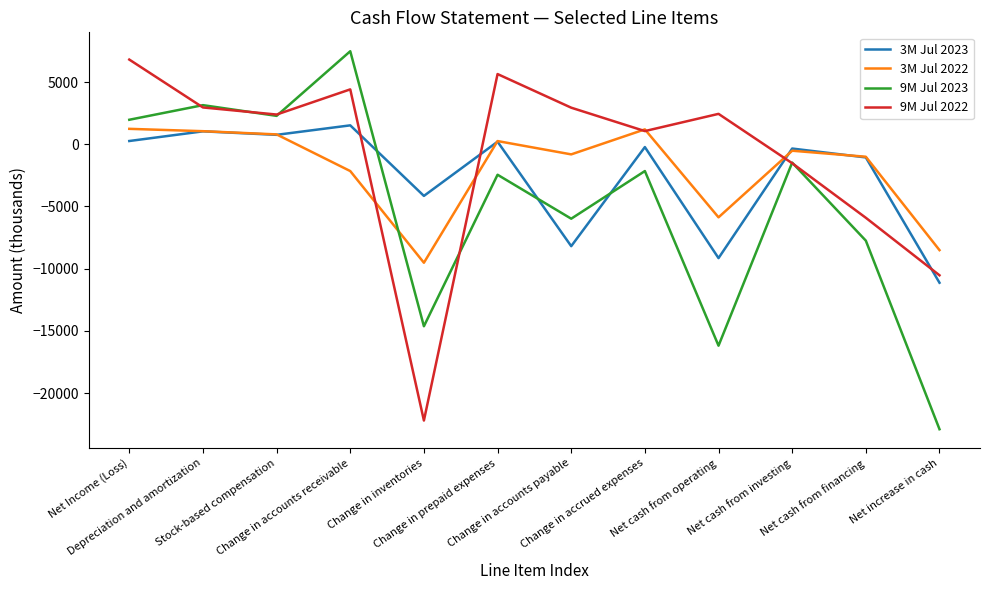

What is the greatest value displayed?

7472